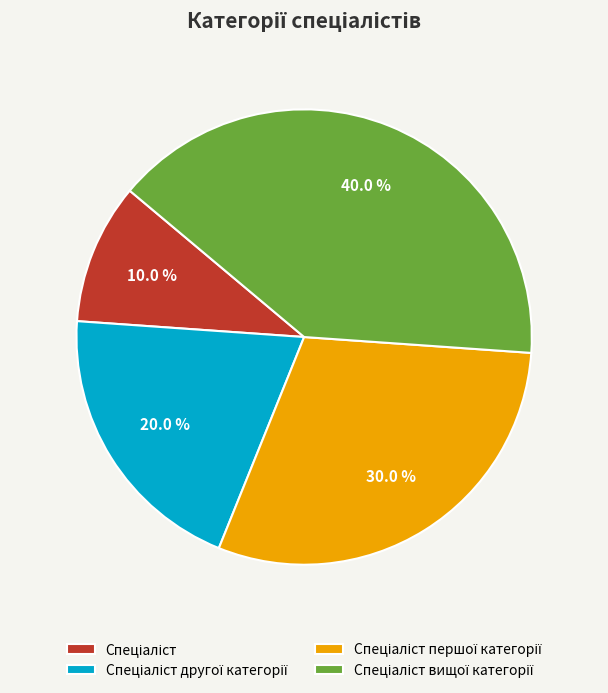

Is there a majority slice in this chart?

No